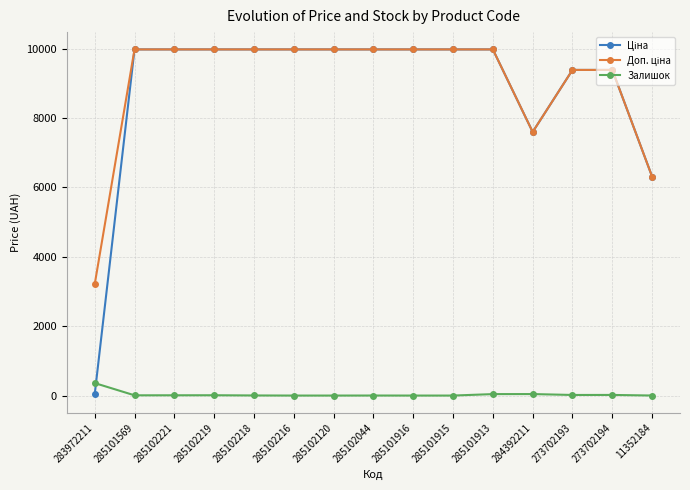

How many values in the Залишок series are below 7?

7